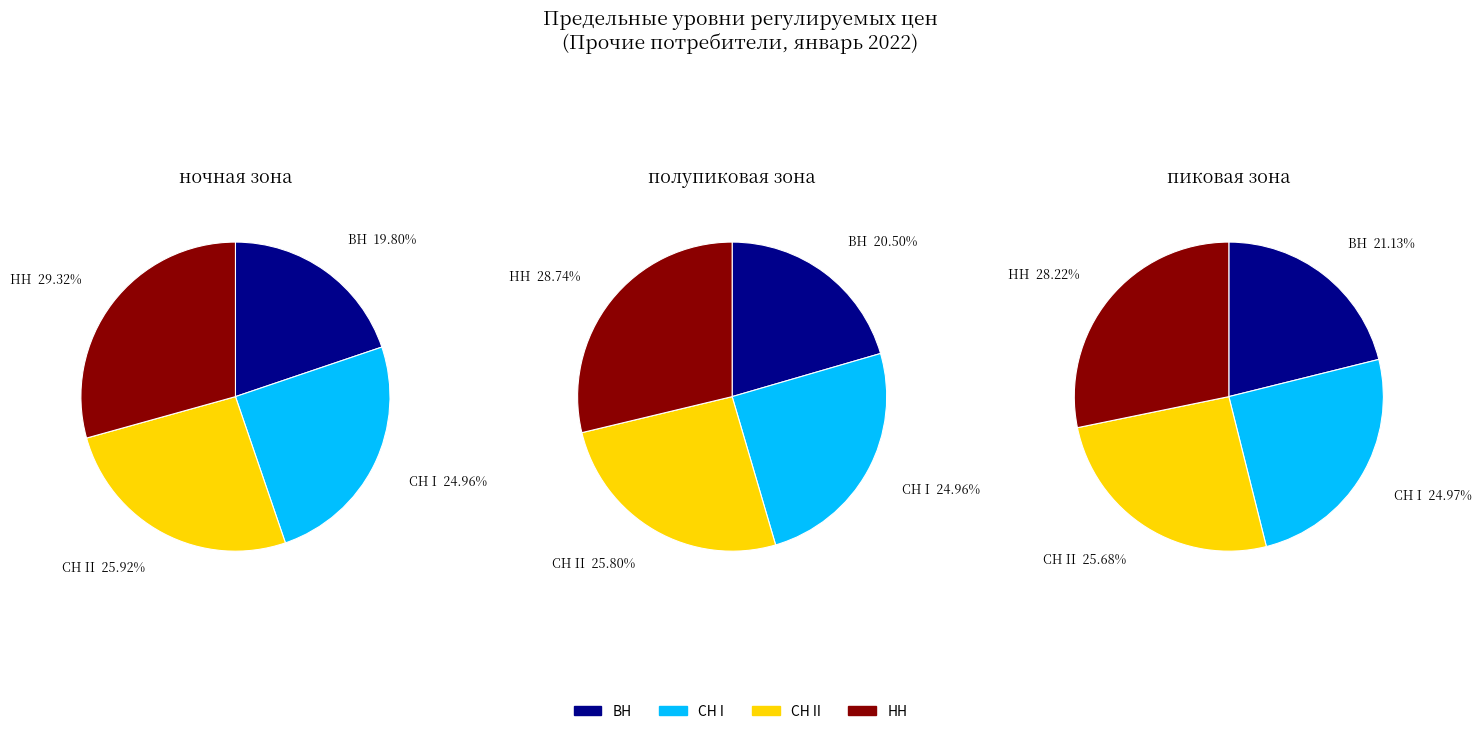

How many slices are in this pie chart?

4